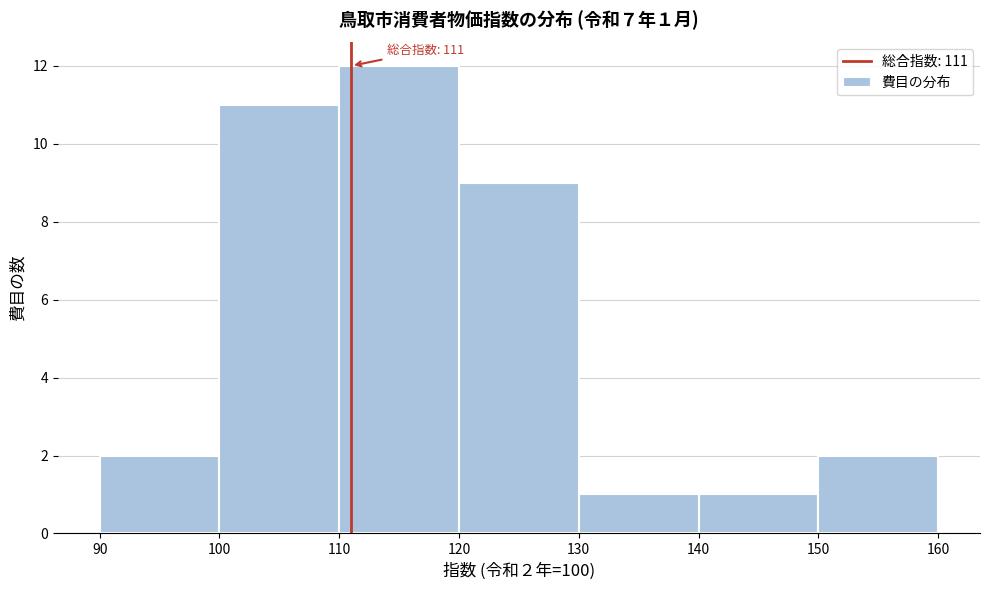

Which range on the x-axis has the tallest bar?

110 to 120